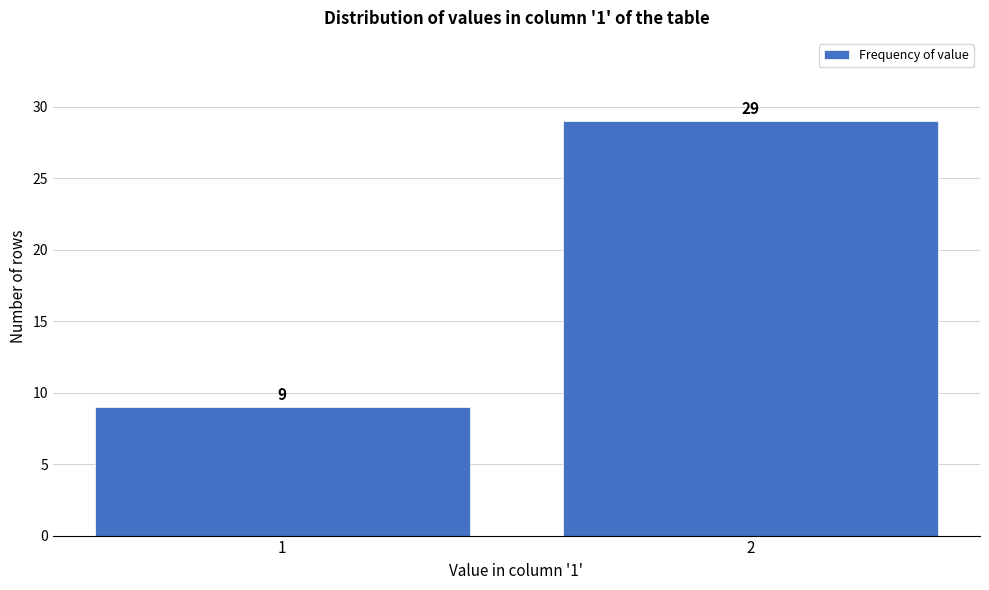

Reading left to right, transcribe all the data shown in this chart.

1=9	2=29